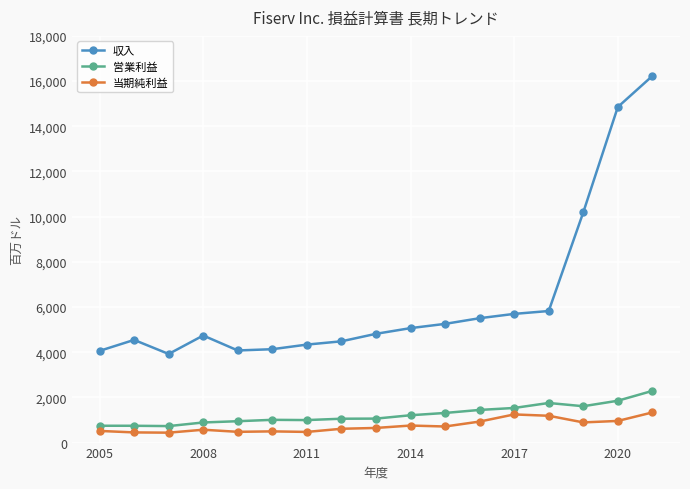

Which series has the widest spread of values?

収入